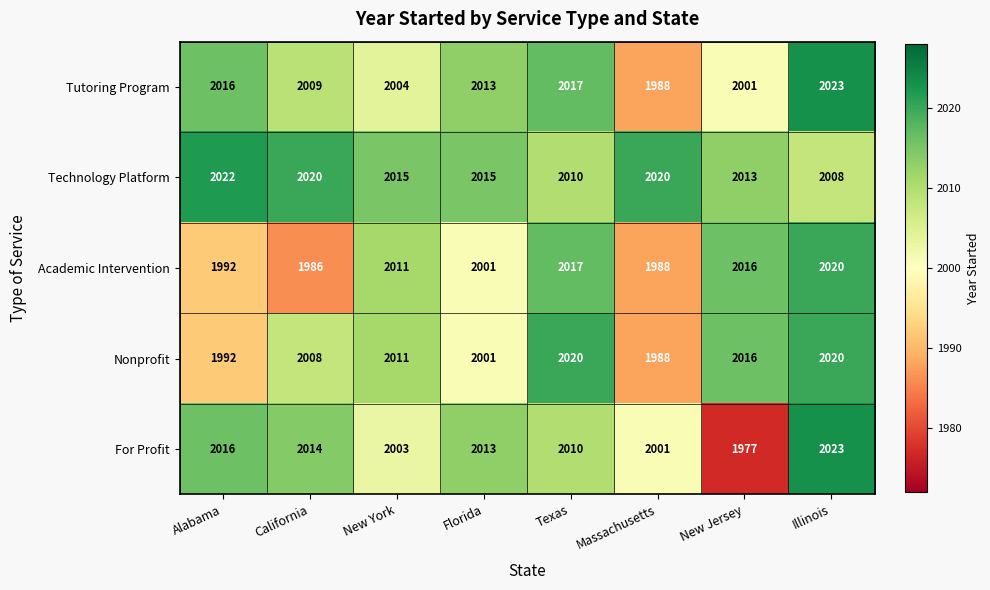

What is the total value across all series at Illinois?

10094